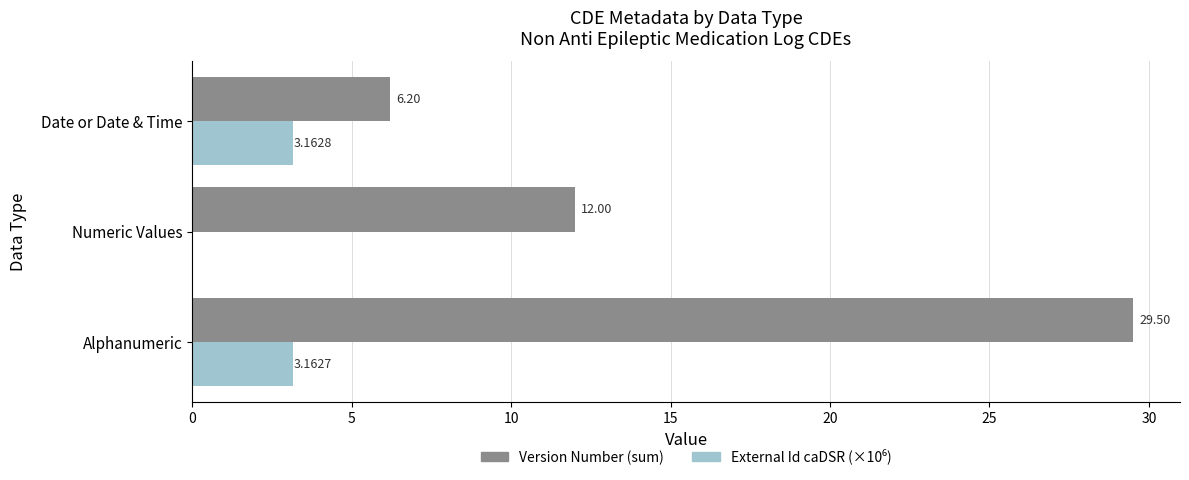

What is the sum of the Version Number (sum) values at Numeric Values and Date or Date & Time?

18.2